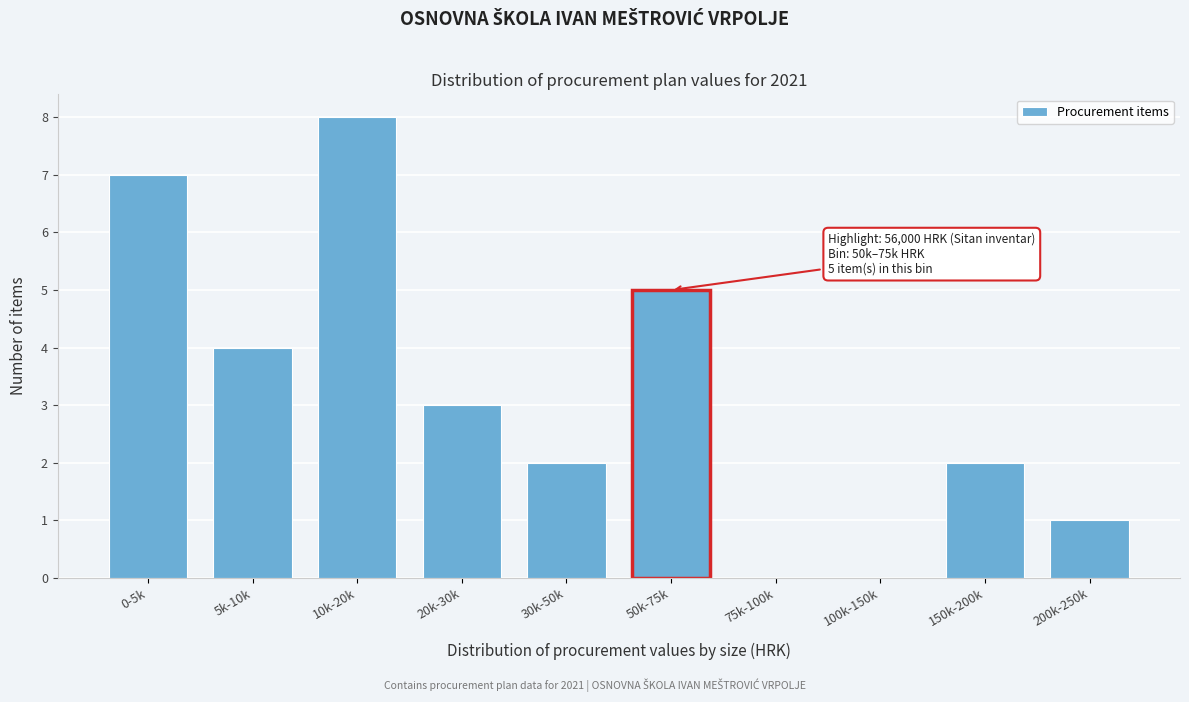

Reading left to right, extract all data points from this chart.

0-5k=7	5k-10k=4	10k-20k=8	20k-30k=3	30k-50k=2	50k-75k=5	75k-100k=0	100k-150k=0	150k-200k=2	200k-250k=1